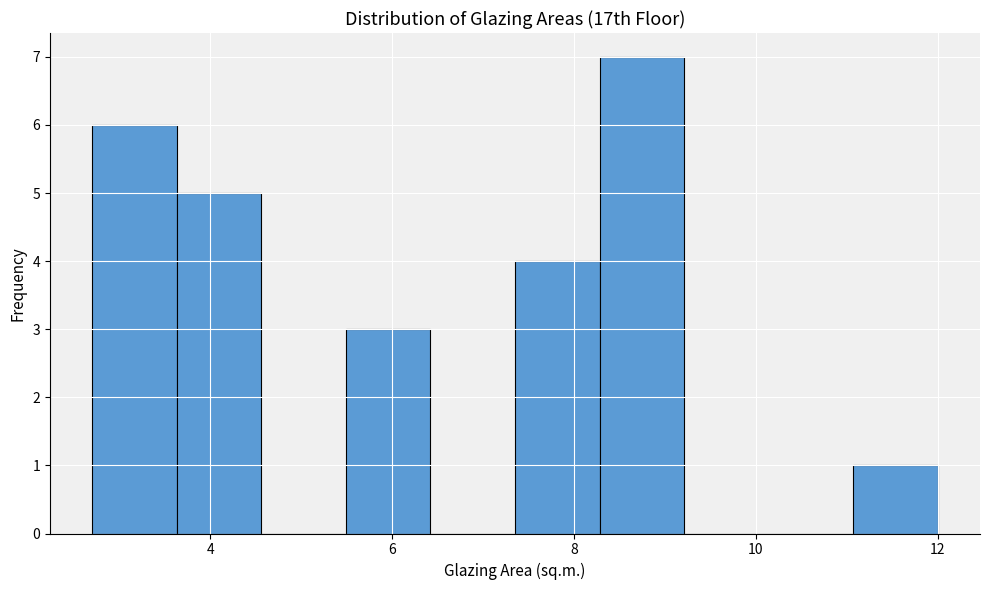

Reading left to right, transcribe this chart: for each bar, give the range it covers on the x-axis and its height. Neither the bar edges nor the heights are printed on the chart, so give them approximately, as read against the axes.

2.8 to 3.6: 6
3.6 to 4.6: 5
4.6 to 5.4: 0
5.4 to 6.4: 3
6.4 to 7.4: 0
7.4 to 8.2: 4
8.2 to 9.2: 7
9.2 to 10.2: 0
10.2 to 11.0: 0
11.0 to 12.0: 1